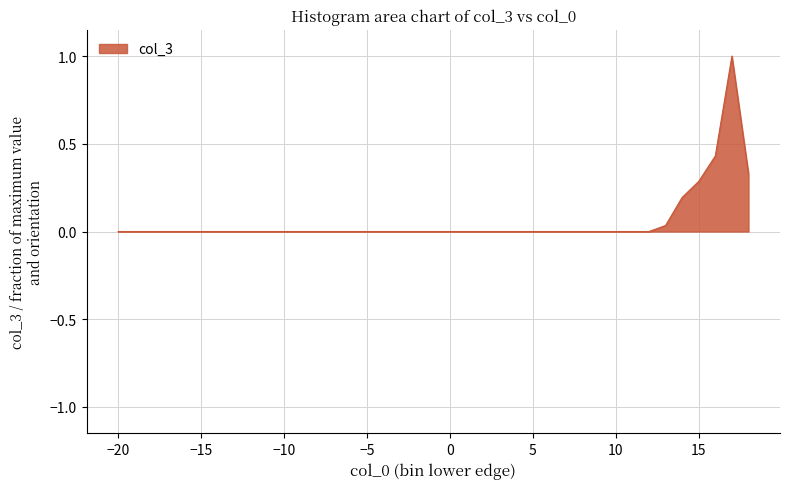

What is the maximum value shown in the chart?

1.0